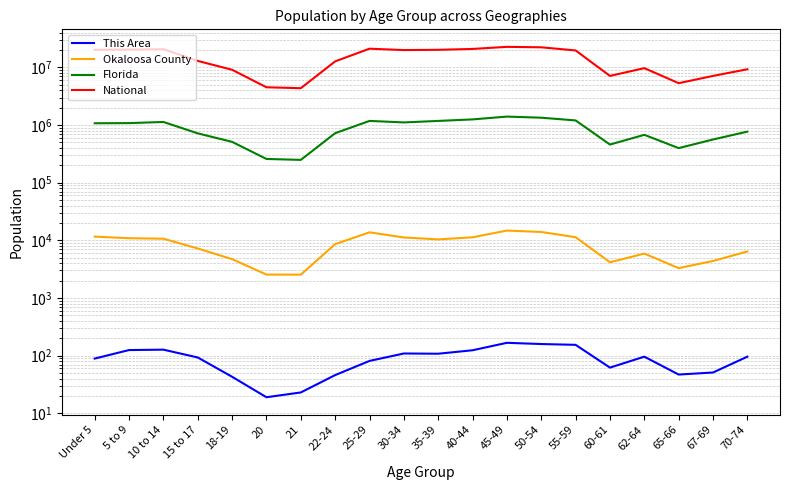

Reading left to right, what are all the values shown in this chart?

This Area: 89	125	127	93	43	19	23	46	81	109	108	124	167	159	154	62	96	47	51	96
Okaloosa County: 11608	10881	10674	7225	4717	2547	2541	8590	13772	11223	10384	11291	14781	13967	11345	4164	5894	3296	4388	6410
Florida: 1073506	1080255	1130847	717483	510899	258030	248602	722126	1179227	1110318	1178467	1252787	1401202	1340291	1202418	458751	676499	397917	561316	768707
National: 20201362	20348657	20677194	12954254	9086089	4519129	4354294	12712576	21101849	19962099	20179642	20890964	22708591	22298125	19664805	7113727	9704197	5319902	7115361	9278166